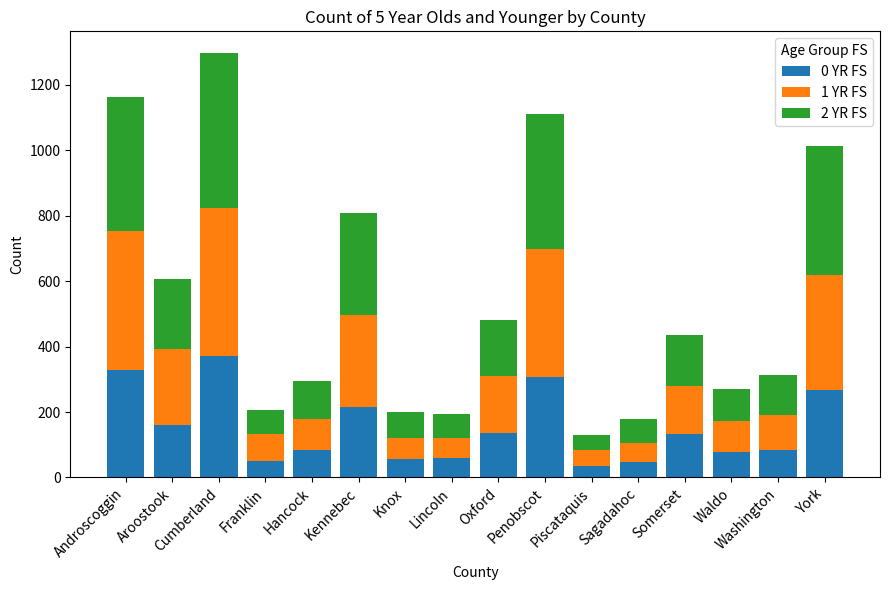

What is the maximum value for 0 YR FS?

371